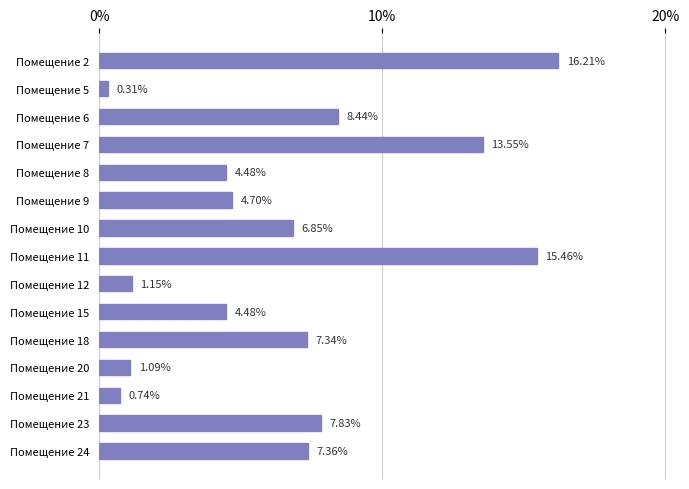

What is the sum of all values?

100.0